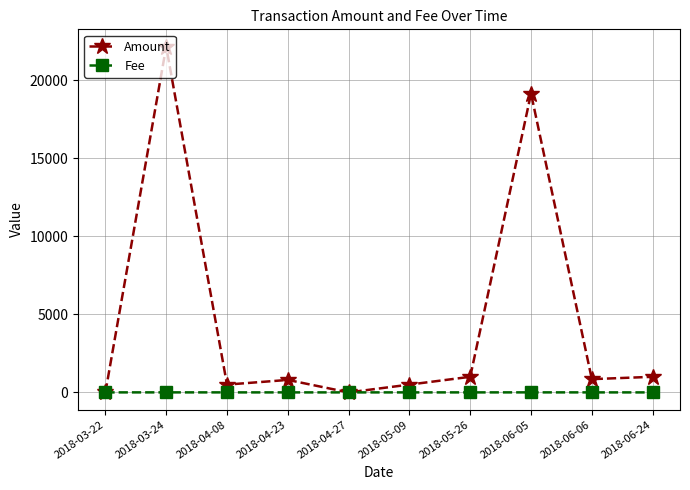

Where is Amount nearest to the value 11078?

2018-06-05